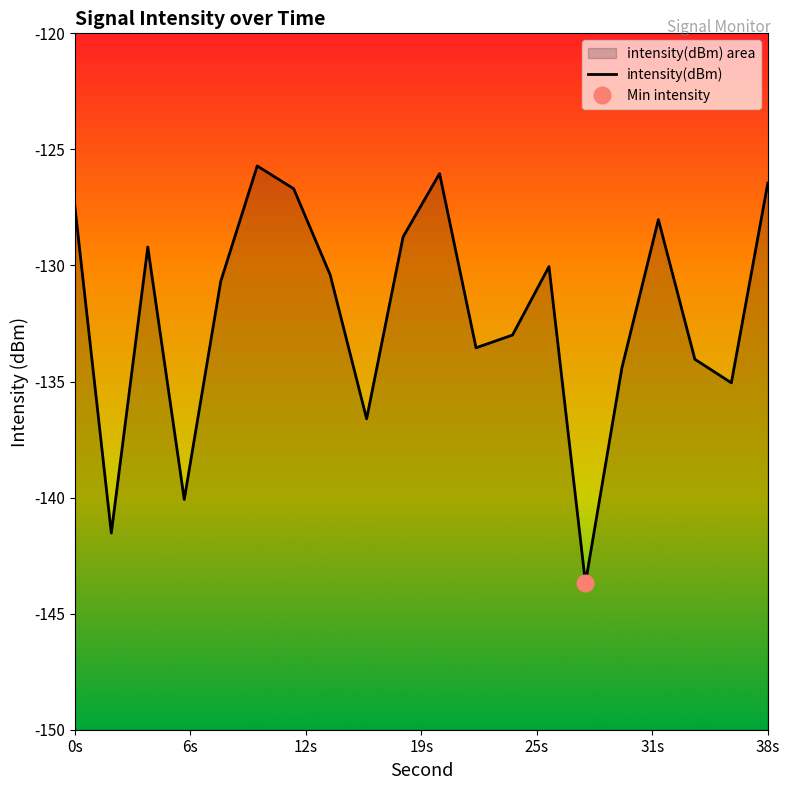

List the labels in order of value, largest first.

10, 20, 38, 12, 0, 32, 18, 4, 26, 14, 8, 24, 22, 34, 30, 36, 16, 6, 2, 28